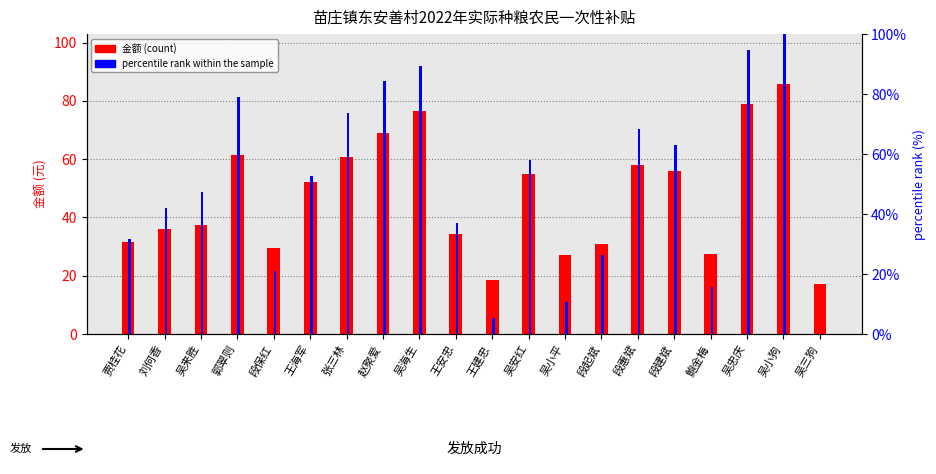

List the labels in order of 金额 (count) value, smallest first.

吴三狗, 王建忠, 吴小平, 鲍金梅, 段保红, 段起斌, 贾桂花, 王安忠, 刘何香, 吴来胜, 王海军, 吴安红, 段建斌, 段惠斌, 张三林, 郭翠则, 赵聚爱, 吴海生, 吴忠庆, 吴小狗